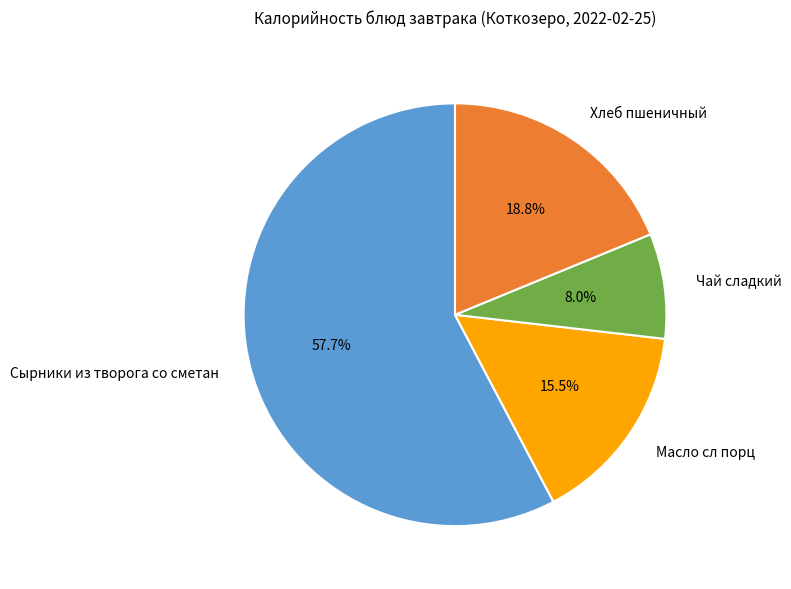

The Чай сладкий slice represents 21% of the pie. True or false?

False